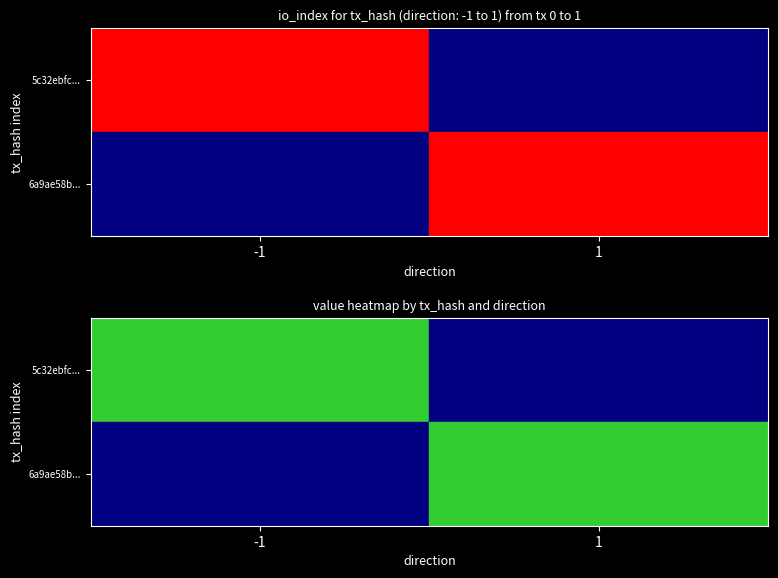

Which series has the largest total across all categories?

6a9ae58b08bdcd53ccf74cdb37cf991b78ed2d0